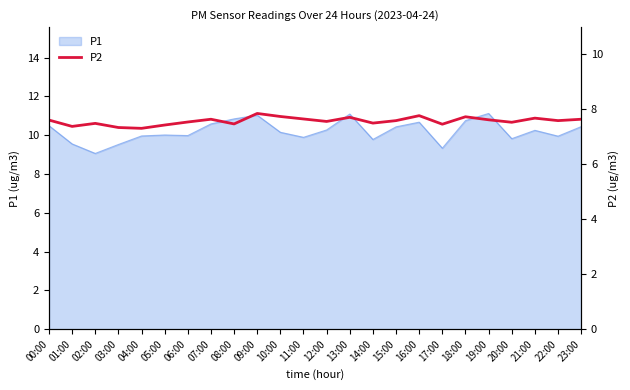

True or false: P1 has a value of 19.6 at 19:00.

False